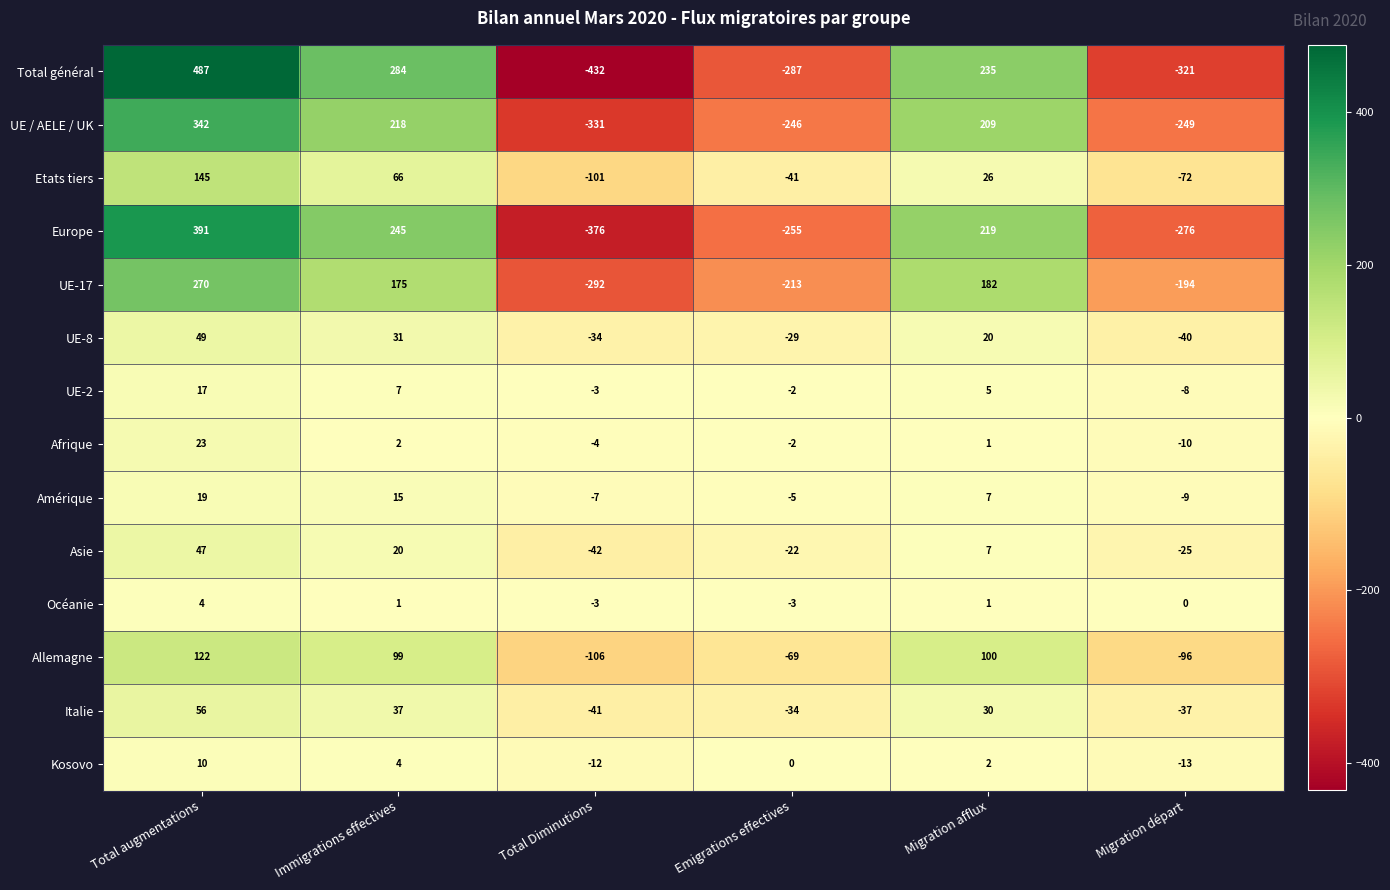

True or false: Allemagne has a value of -40 at Migration départ.

False